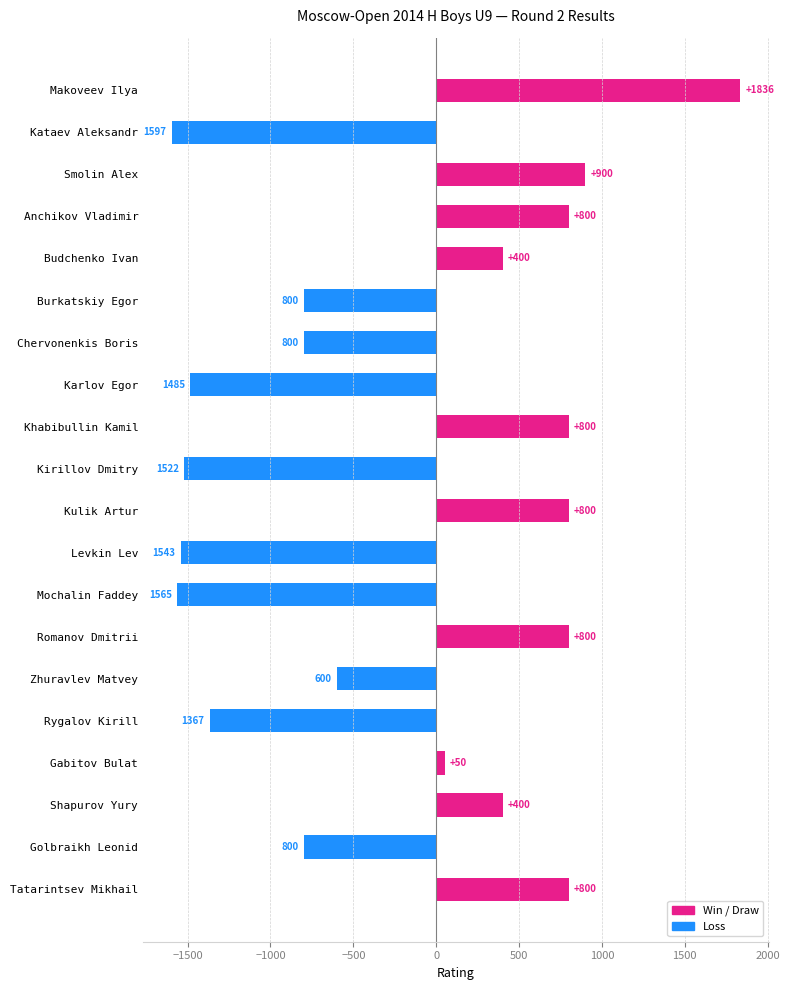

At which category does the chart reach its peak across all series?

Makoveev Ilya